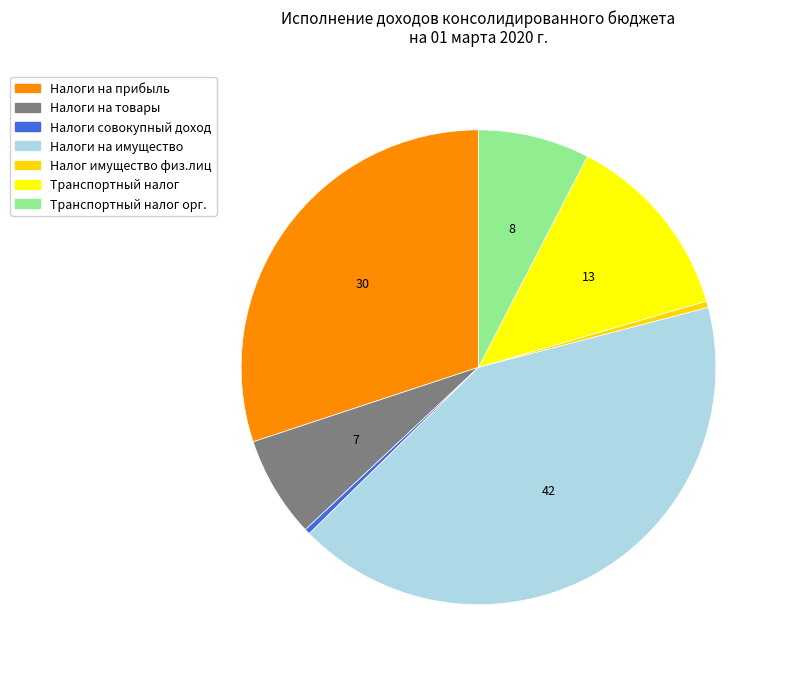

Count the number of slices in the pie.

7